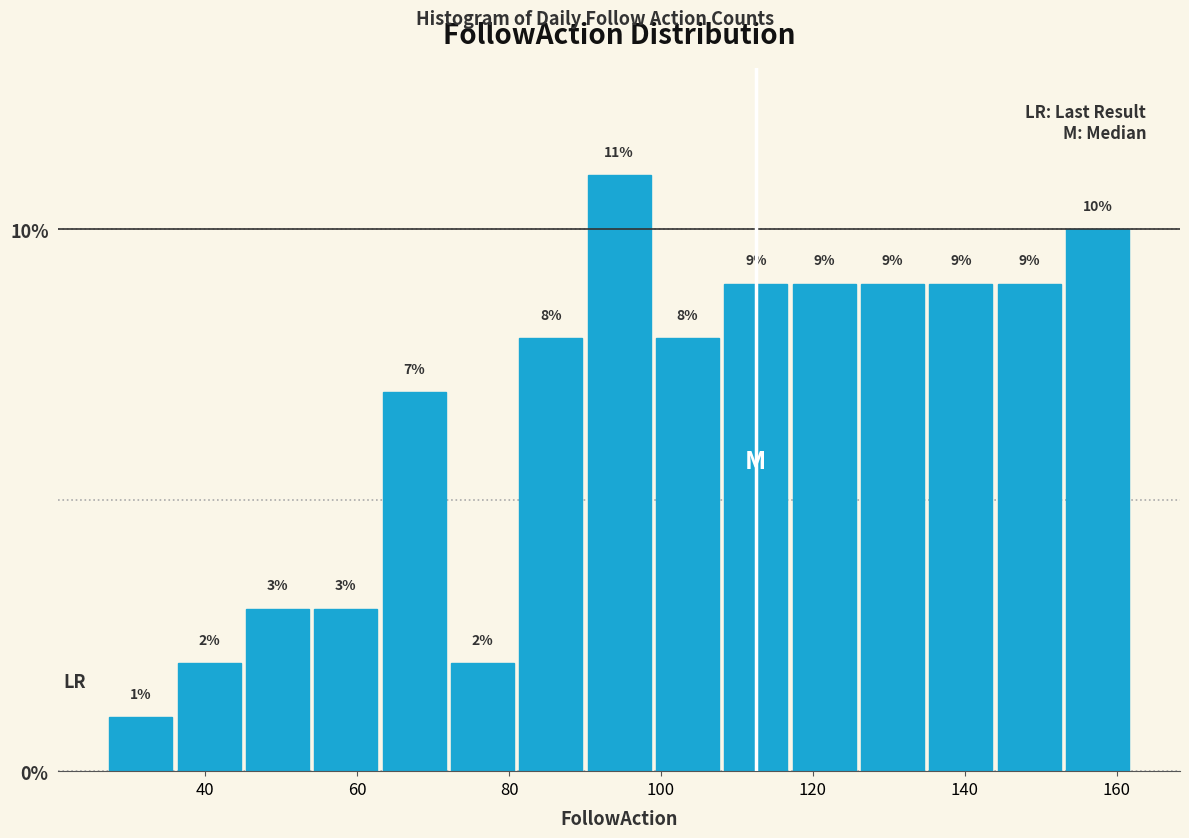

Over which range of the x-axis is the bar tallest?

90 to 99